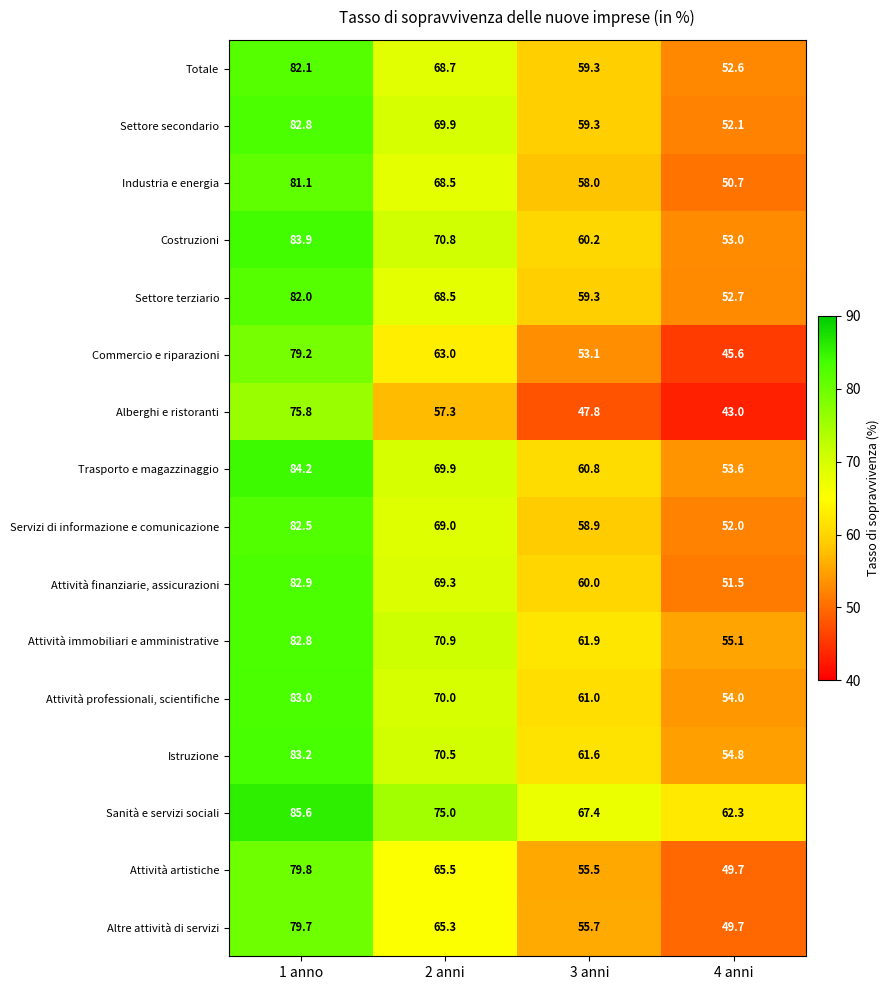

What is the difference between the maximum and second lowest values in the Costruzioni series?

23.7